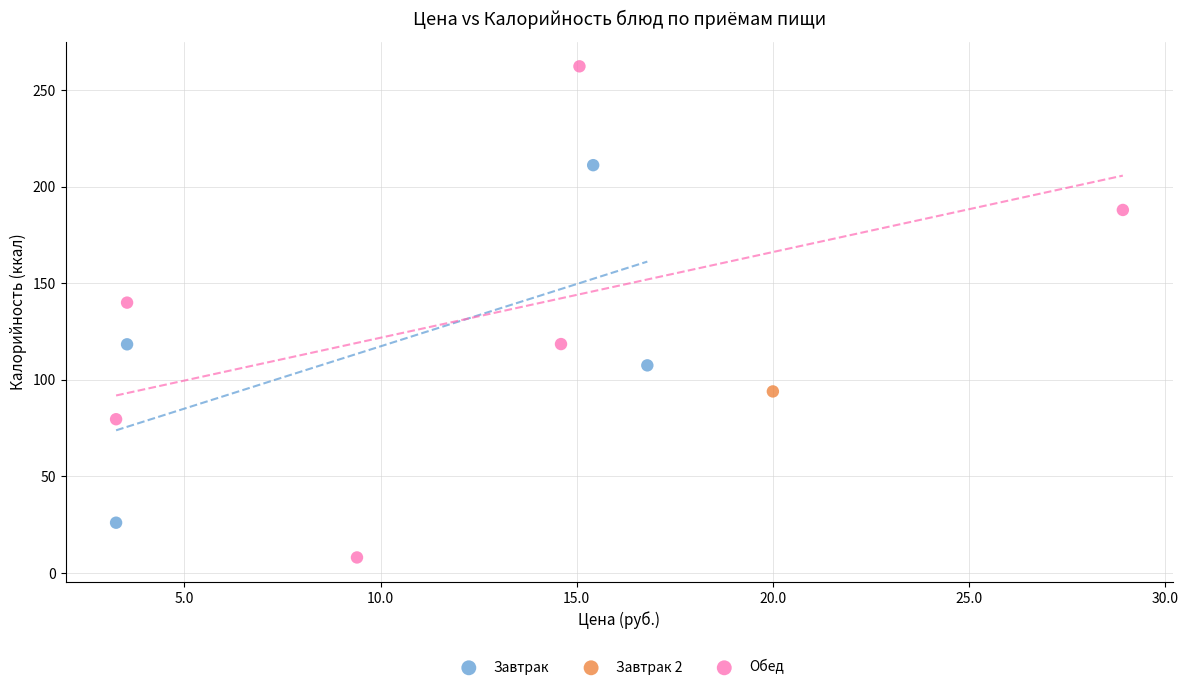

What are all the series names shown in the legend?

Завтрак, Завтрак 2, Обед